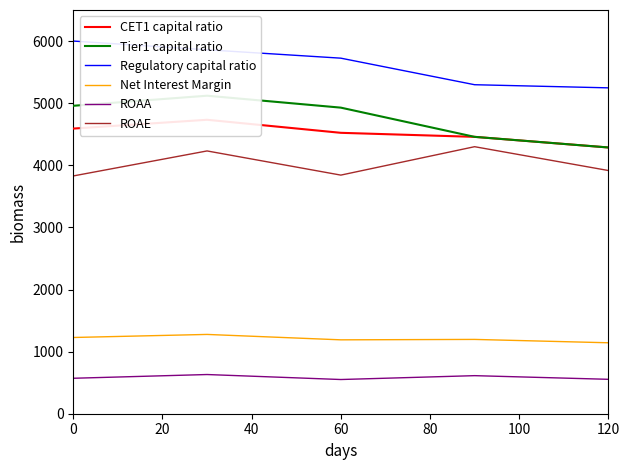

List the series in order of their peak value, lowest first.

ROAA, Net Interest Margin, ROAE, CET1 capital ratio, Tier1 capital ratio, Regulatory capital ratio